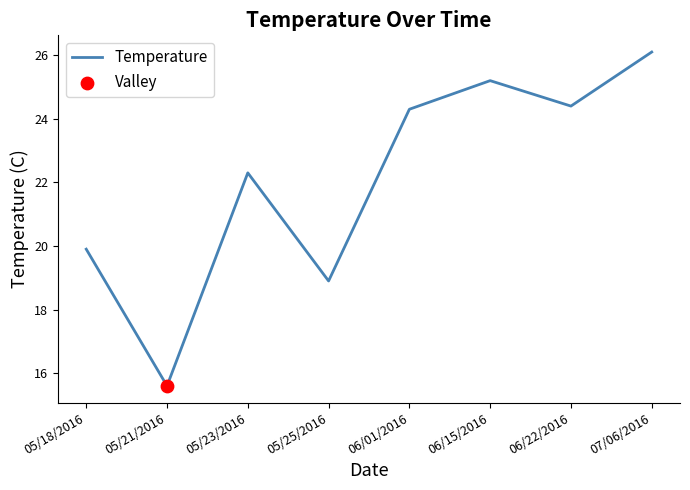

What is the ratio of the value at 06/15/2016 to the value at 05/21/2016?

1.6